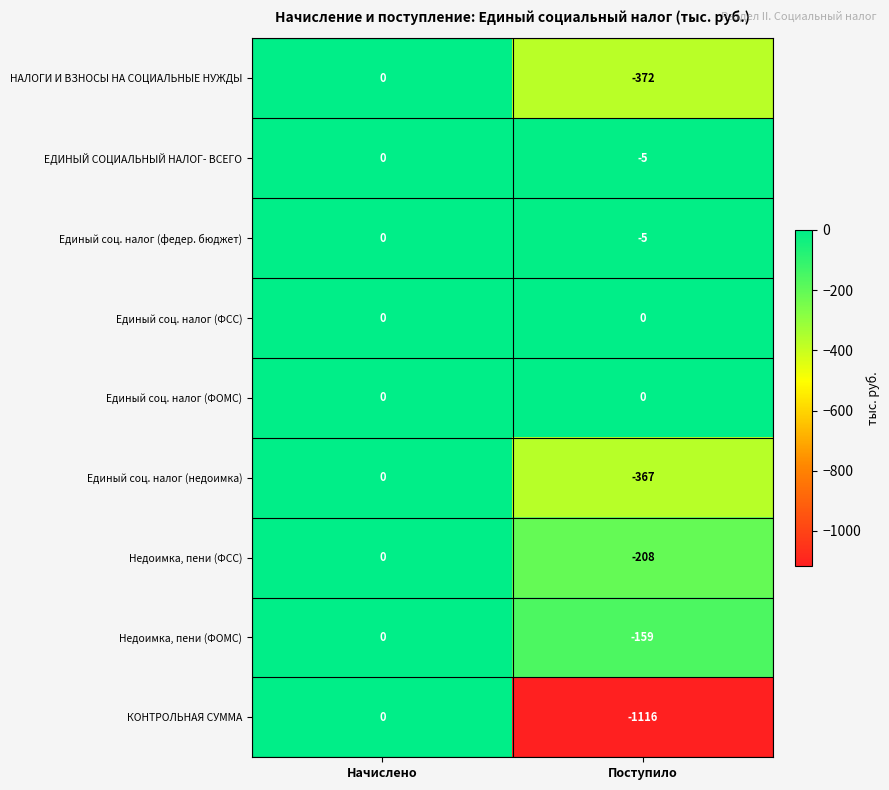

Rank the categories by Единый соц. налог (федер. бюджет) value from highest to lowest.

Начислено, Поступило